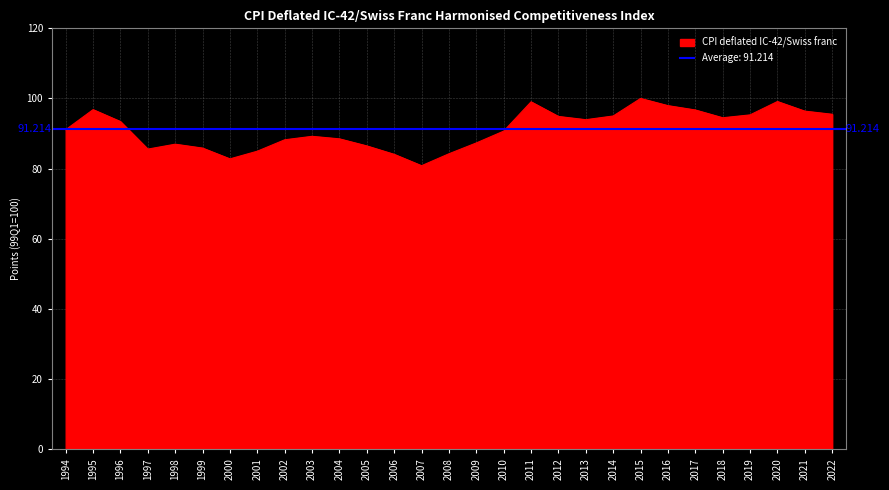

Where is the first local minimum?

1997